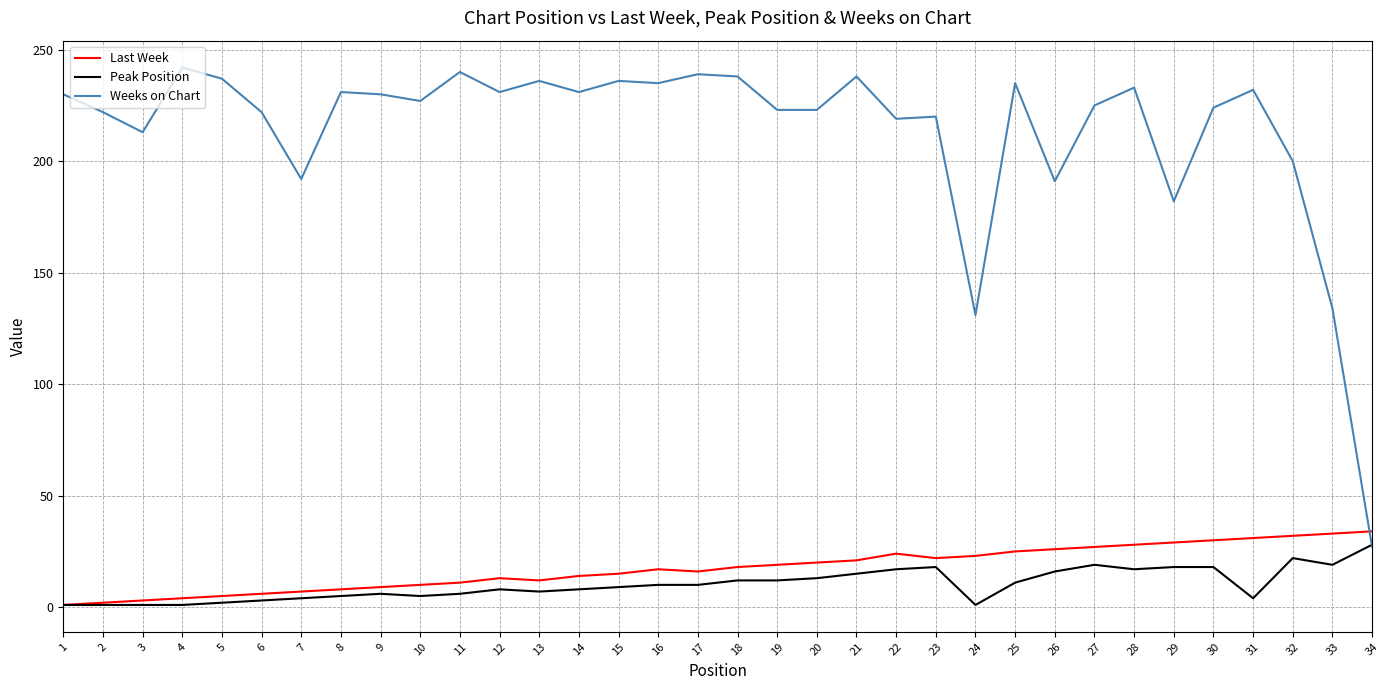

Is it true that Last Week equals 23 at 24?

True